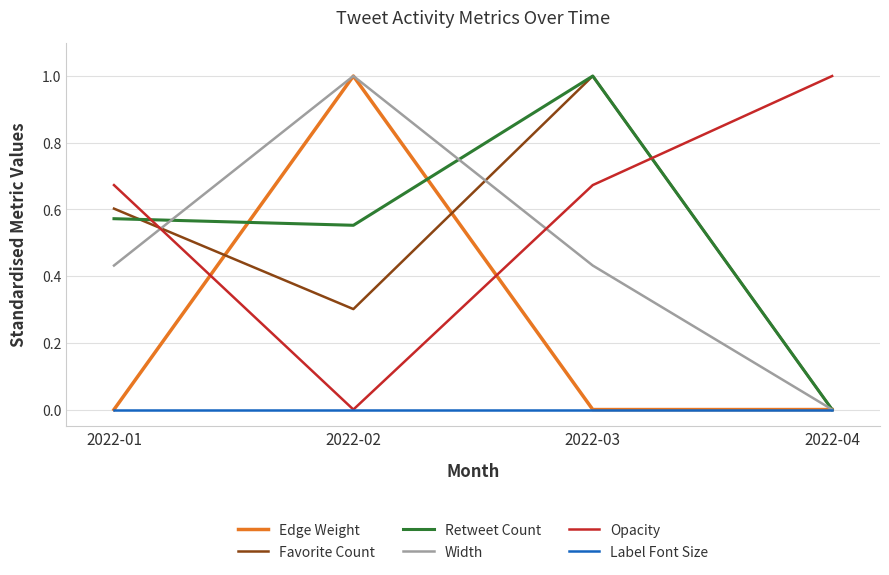

Which series has the largest total across all categories?

Opacity